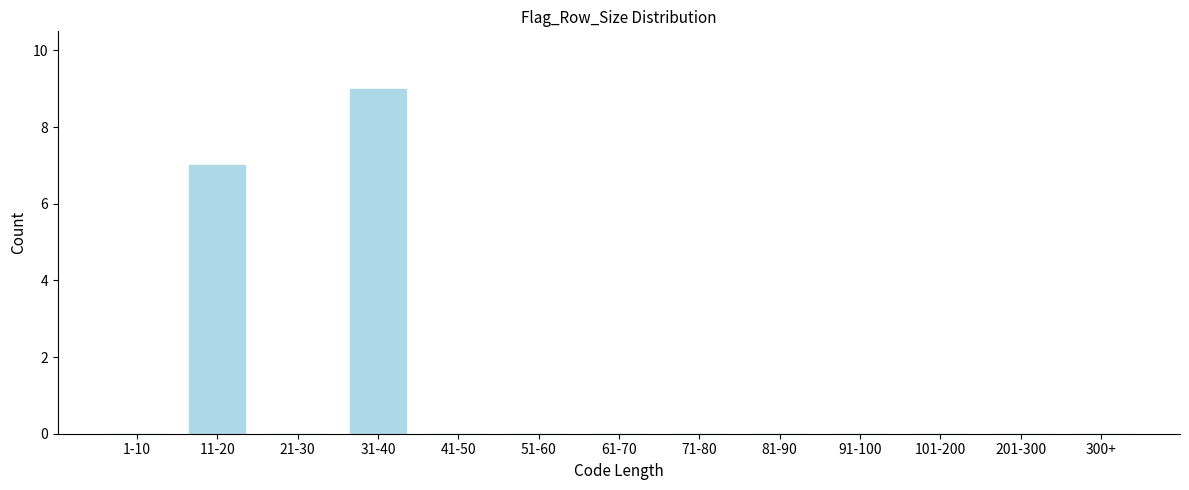

Reading left to right, what are all the values shown in this chart?

1-10=0	11-20=7	21-30=0	31-40=9	41-50=0	51-60=0	61-70=0	71-80=0	81-90=0	91-100=0	101-200=0	201-300=0	300+=0